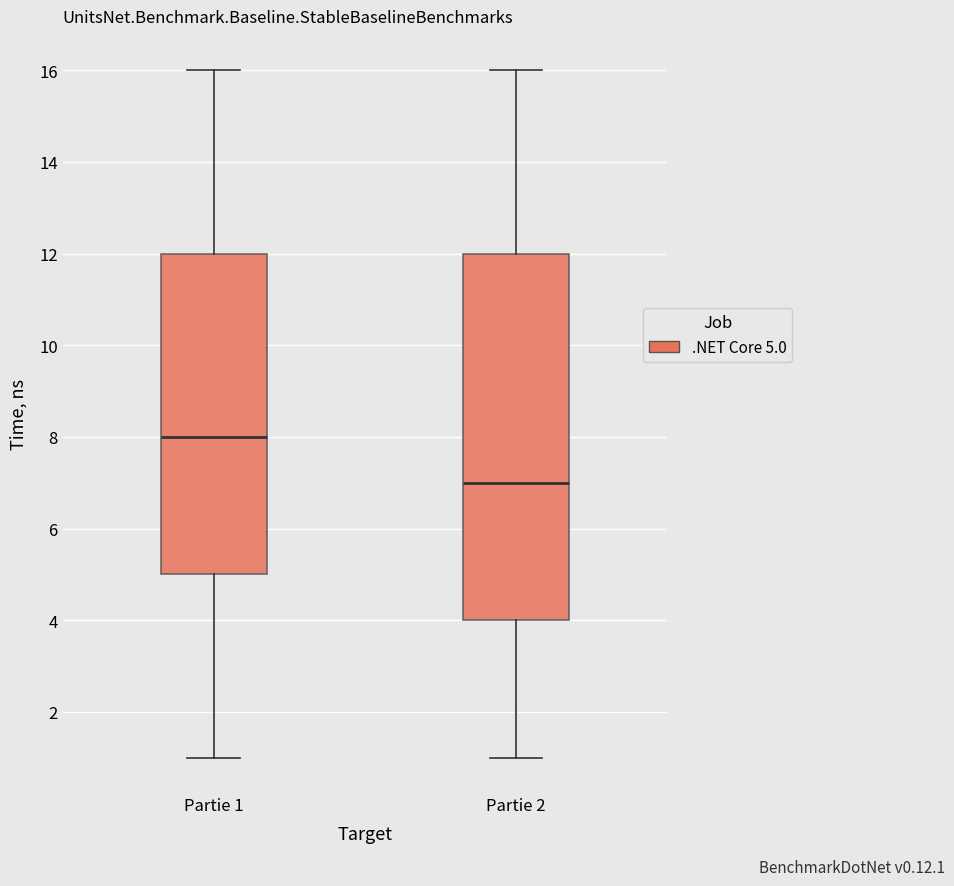

Where does the upper whisker of the box for Partie 1 end on the y-axis? The values are not printed on the chart, so give them approximately, as read against the axis.

16